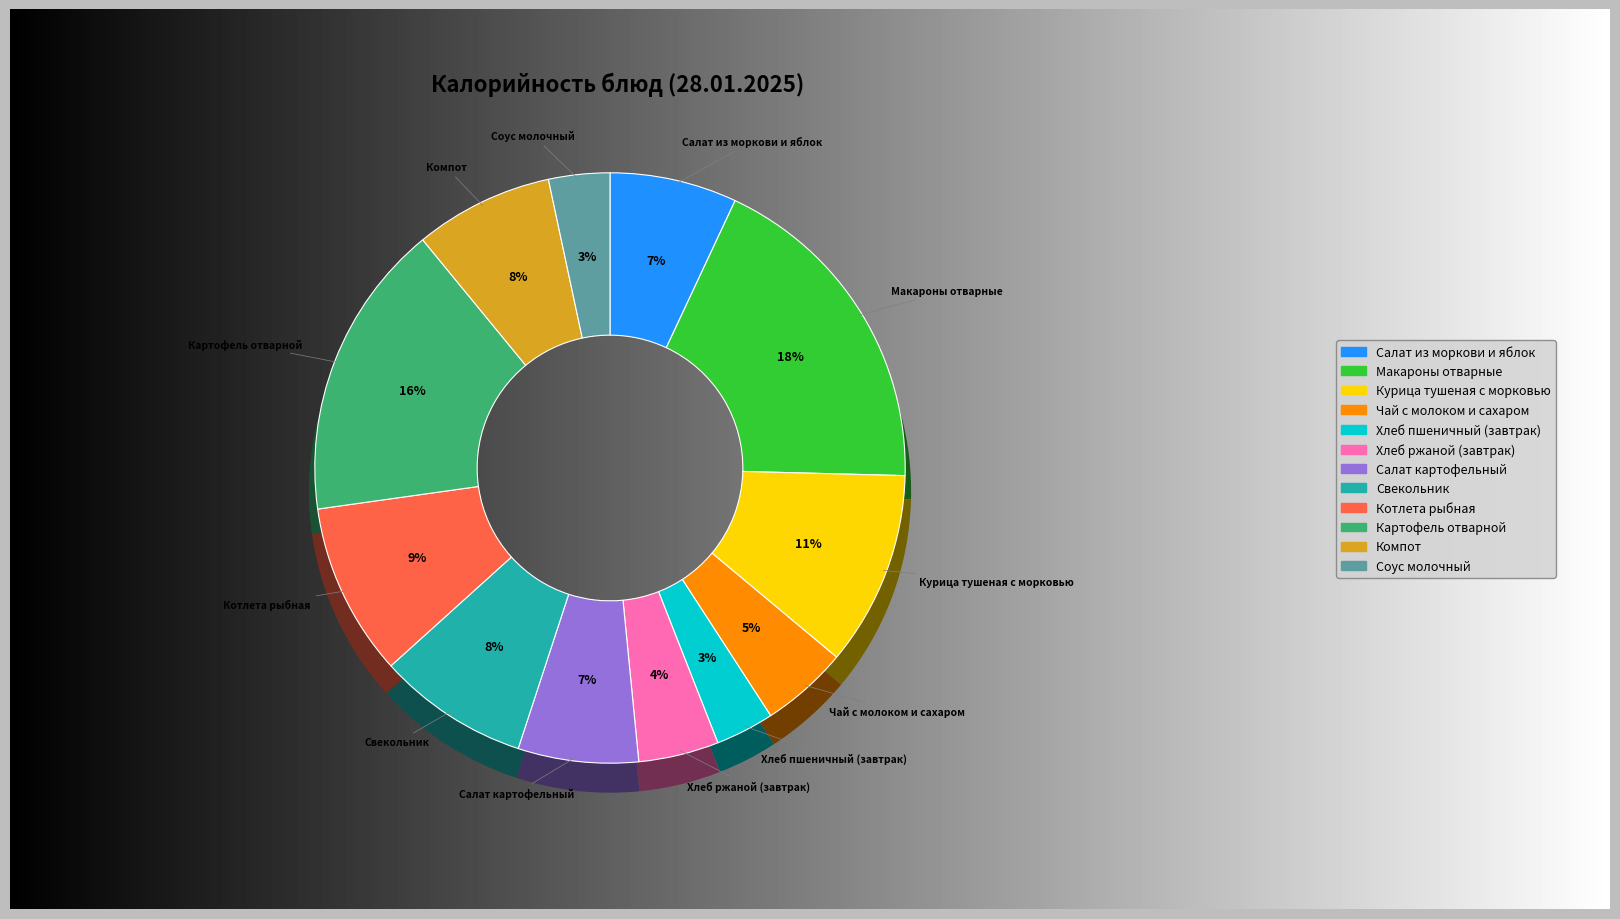

Which category has the biggest portion of the pie?

Макароны отварные